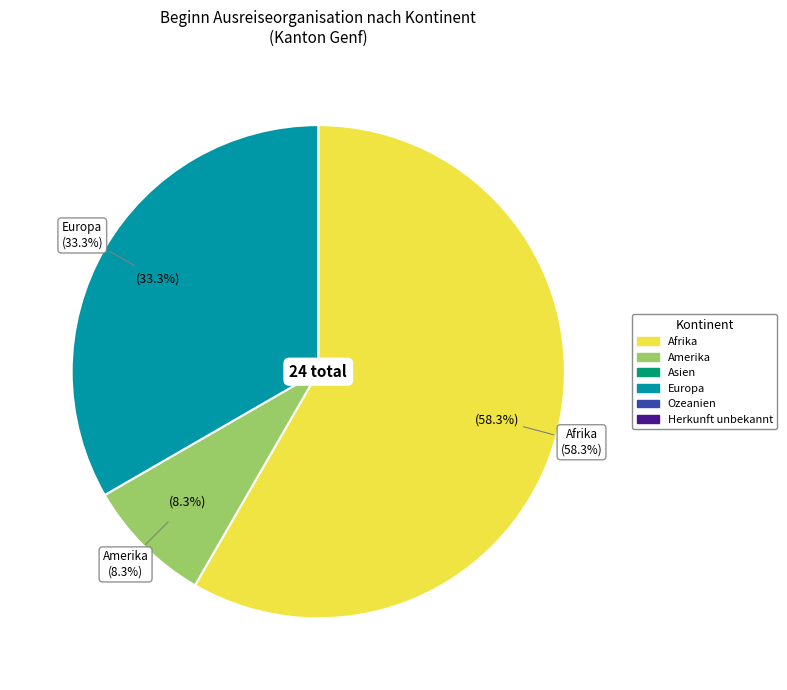

To the nearest percent, what is the difference between the Amerika and Herkunft unbekannt slice percentages?

8%